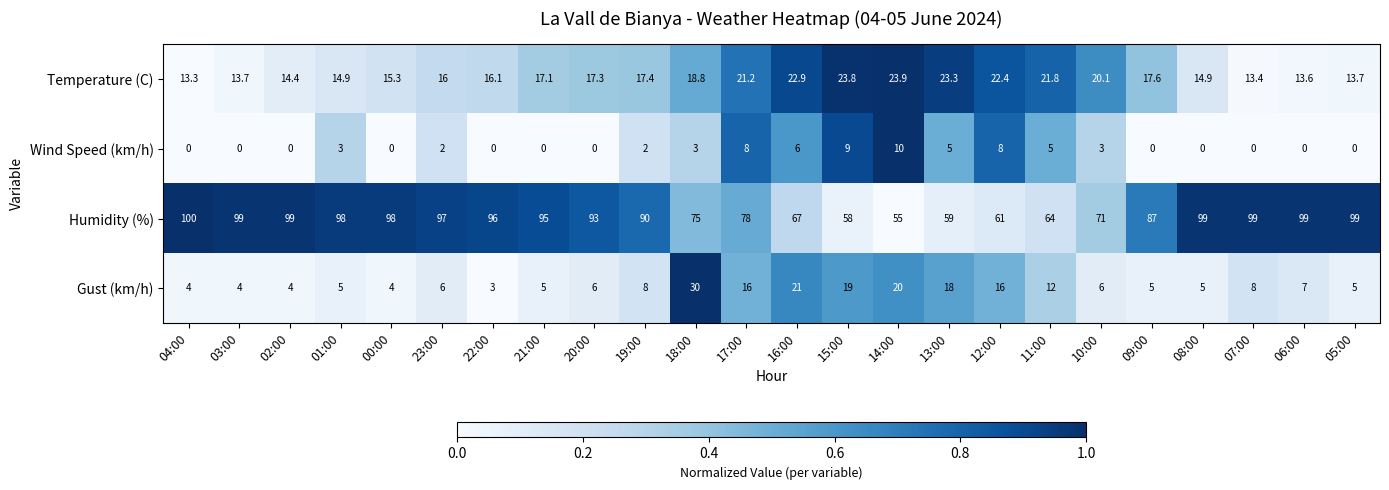

How many Wind Speed (km/h) values are between 0 and 5?

19